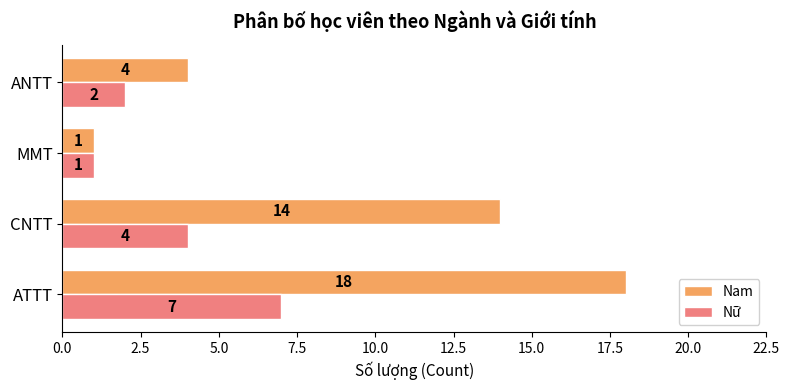

How many data points in Nam are less than 14?

2